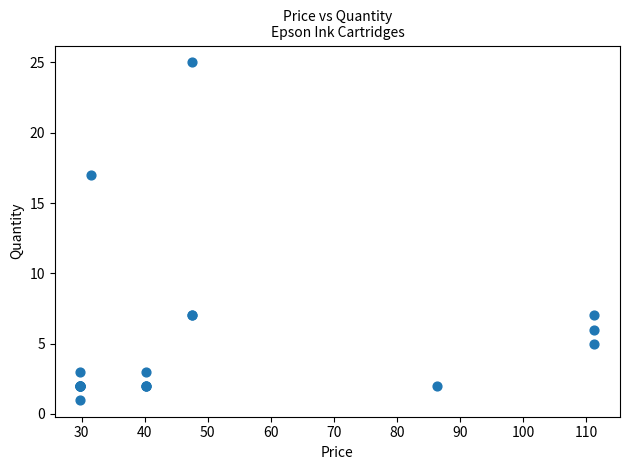

What Y value in the scatter plot is closest to 13?

17